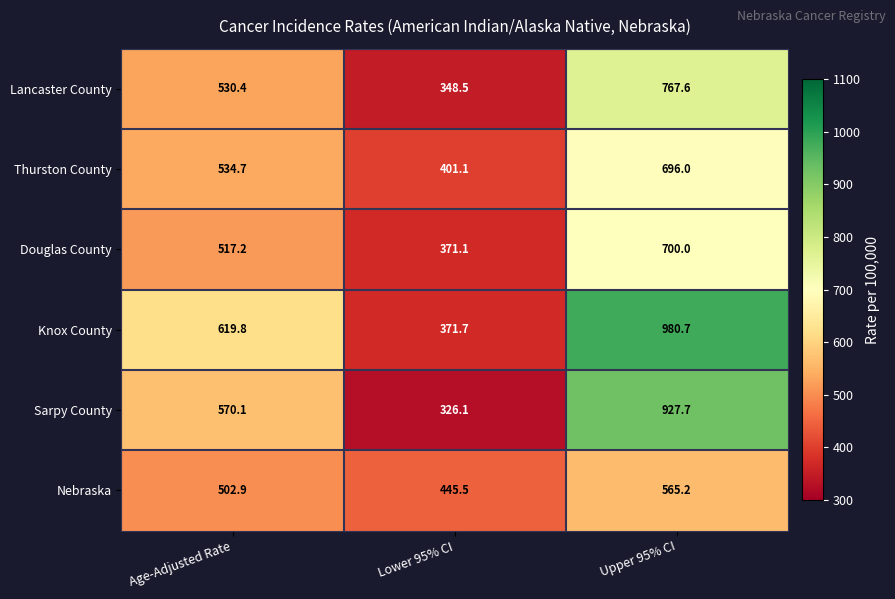

Where does the Lancaster County series first go above 530?

Age-Adjusted Rate